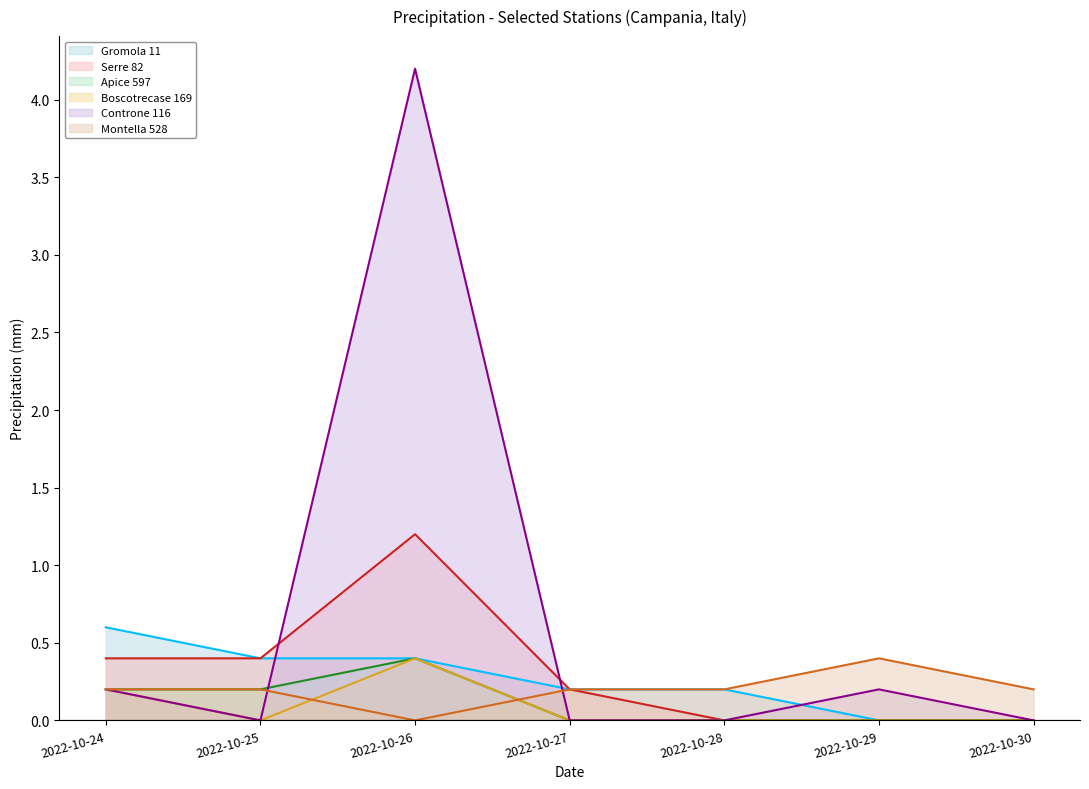

Does the chart display data point markers on the line(s)?

No